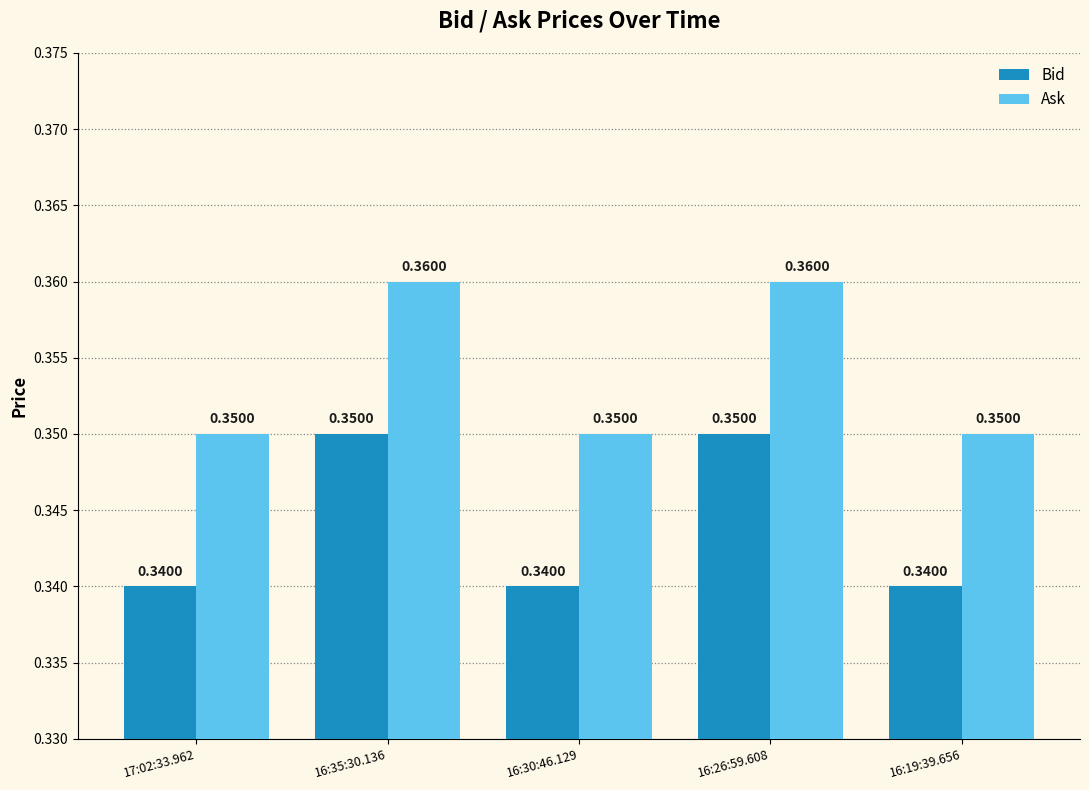

What is the sum of the Bid values at 17:02:33.962 and 16:19:39.656?

0.7